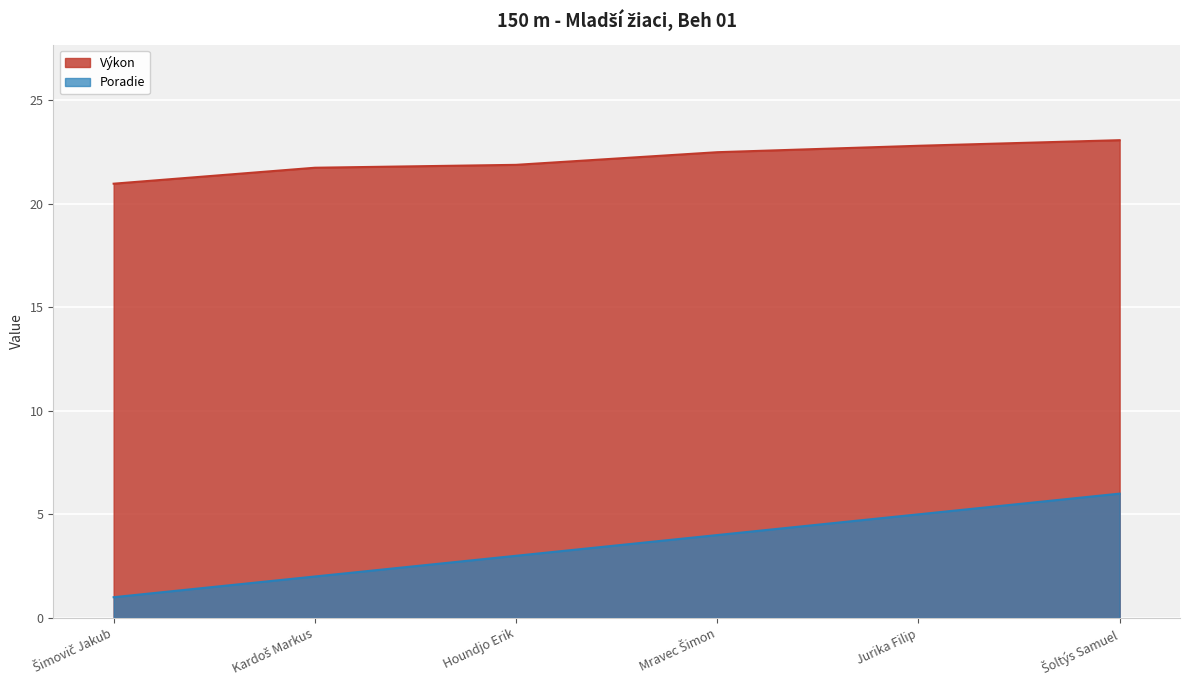

True or false: Výkon has more than 0 points higher than both neighbors.

False